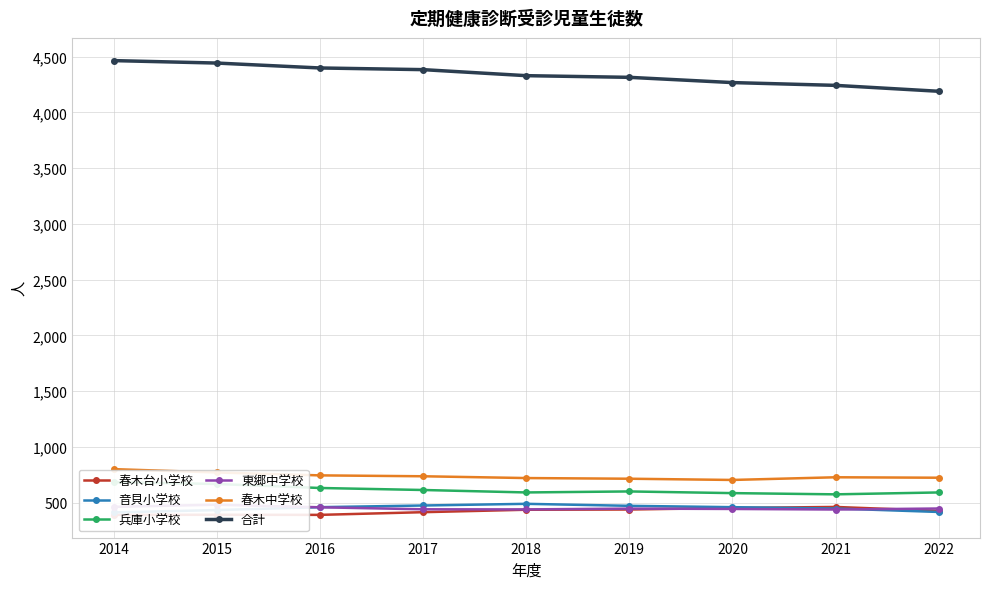

List the series in order of their peak value, lowest first.

春木台小学校, 東郷中学校, 音貝小学校, 兵庫小学校, 春木中学校, 合計